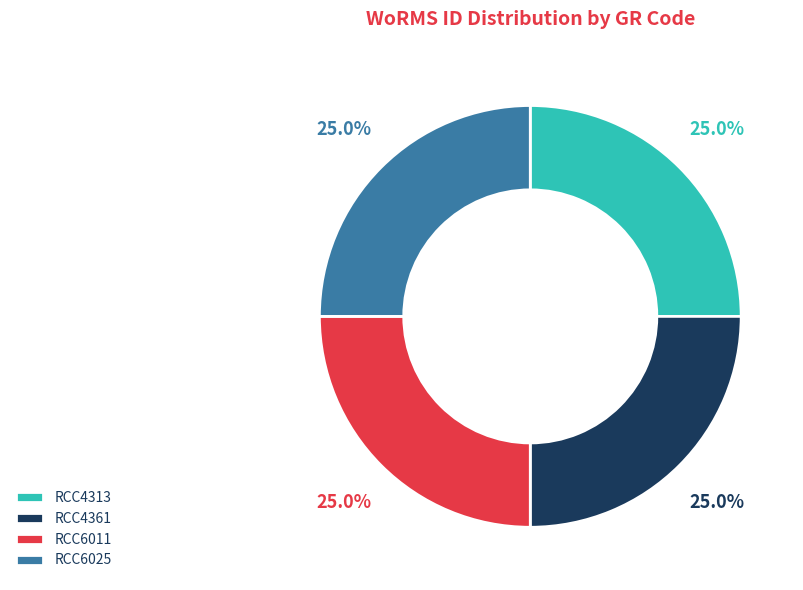

What percentage is the RCC4313 slice, to the nearest percent?

25%